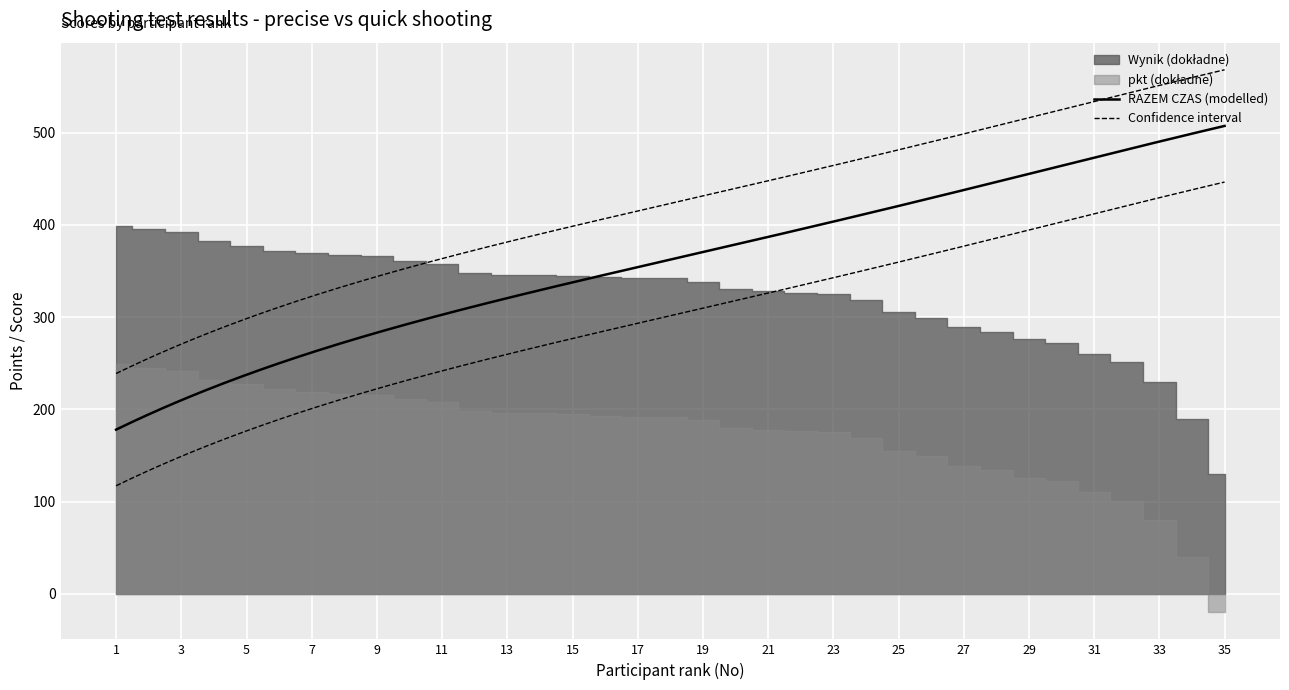

At 32, list the series in order from smallest to largest.

pkt (dokładne), Wynik (dokładne), RAZEM CZAS